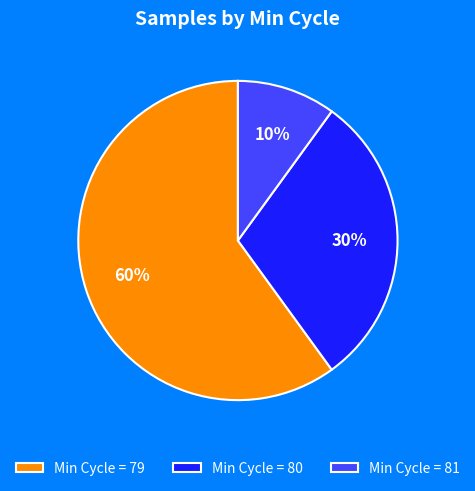

Rank the categories by value from highest to lowest.

Min Cycle = 79, Min Cycle = 80, Min Cycle = 81